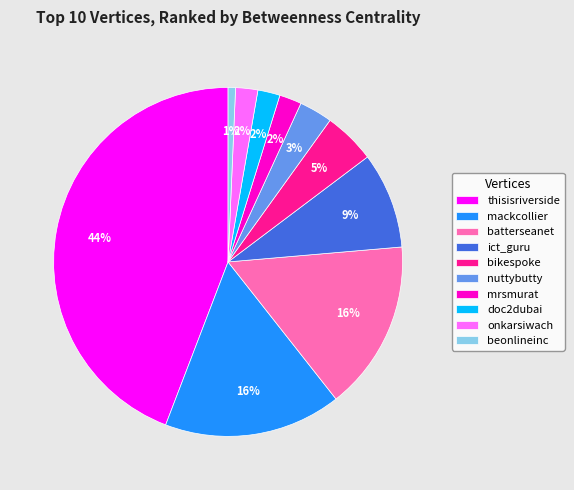

Count the number of slices in the pie.

10